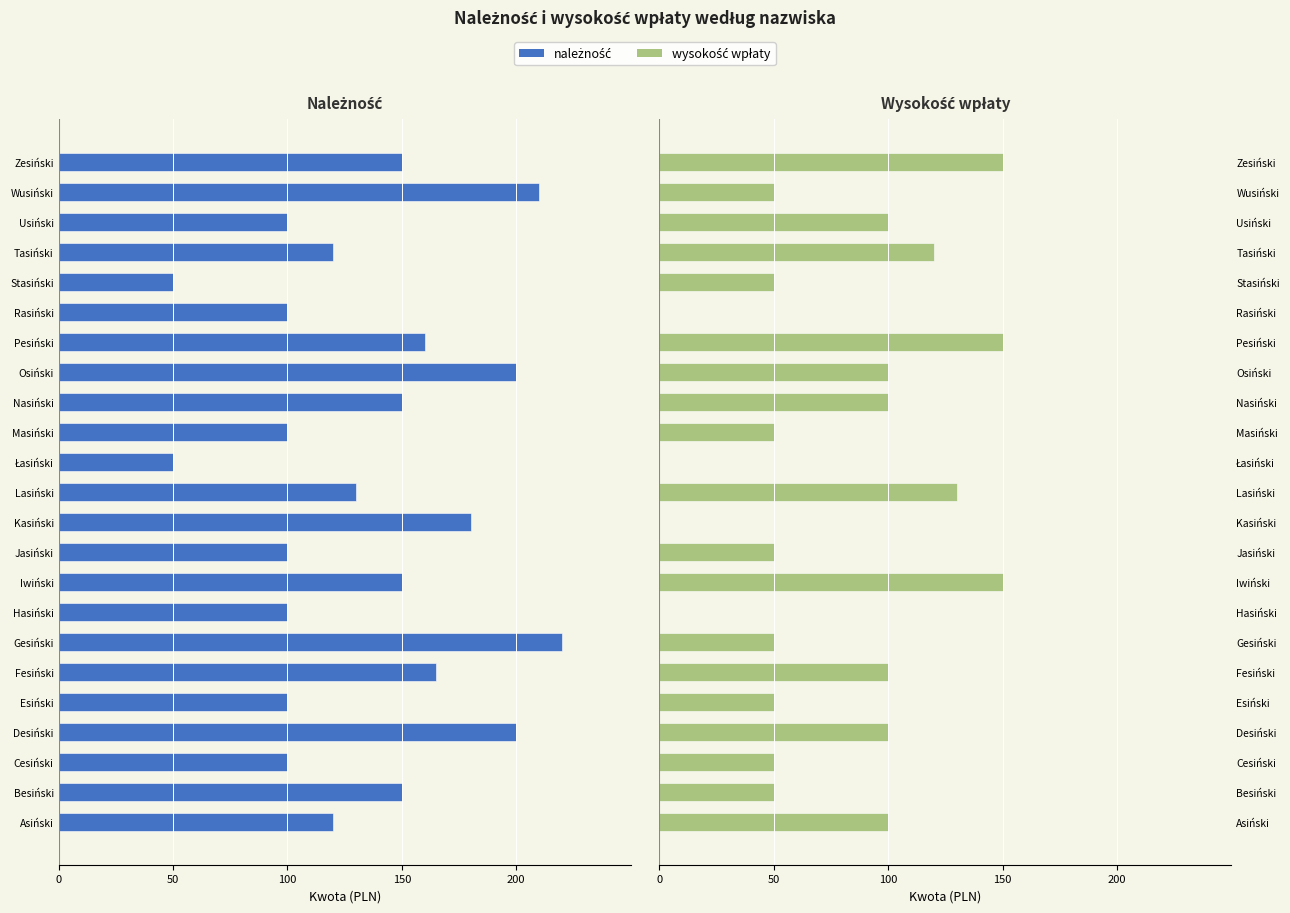

What is the difference between the wysokość wpłaty values at Osiński and Stasiński?

50